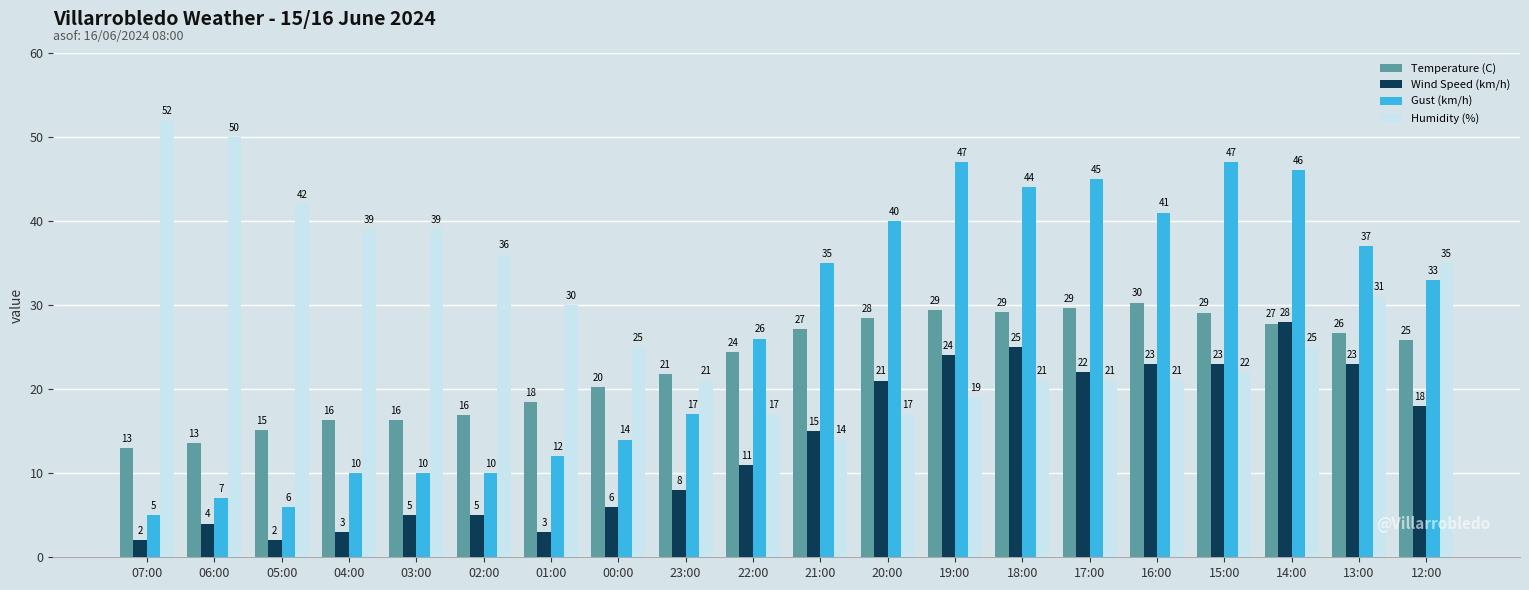

What is the total value across all series at 02:00?

67.9